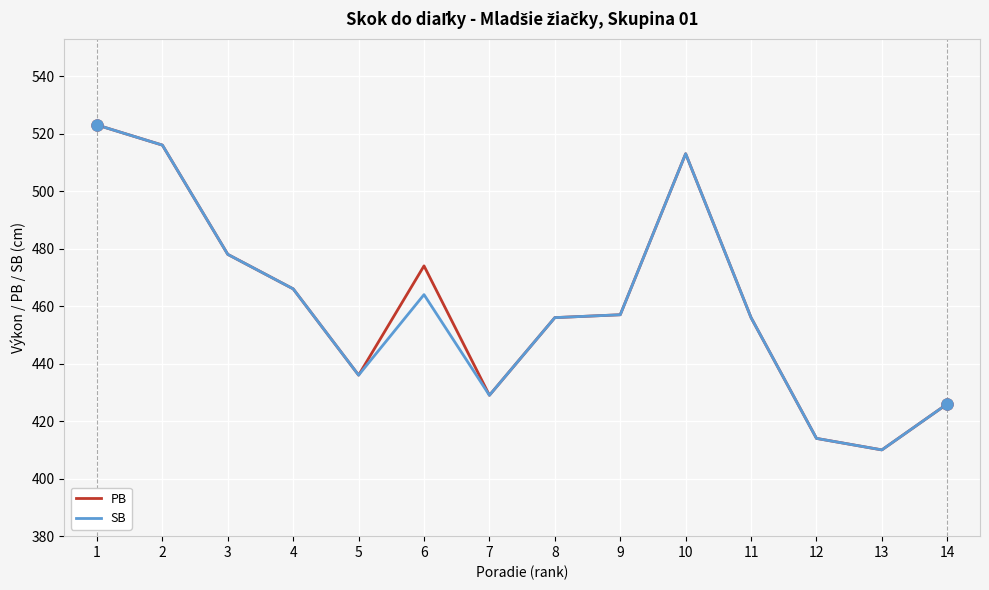

At how many categories does at least one series exceed 514?

2